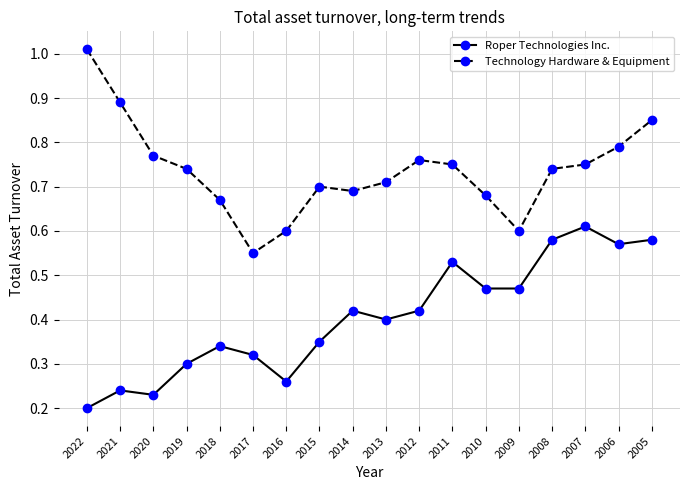

The Technology Hardware & Equipment series shows 0.8 at 2016. True or false?

False